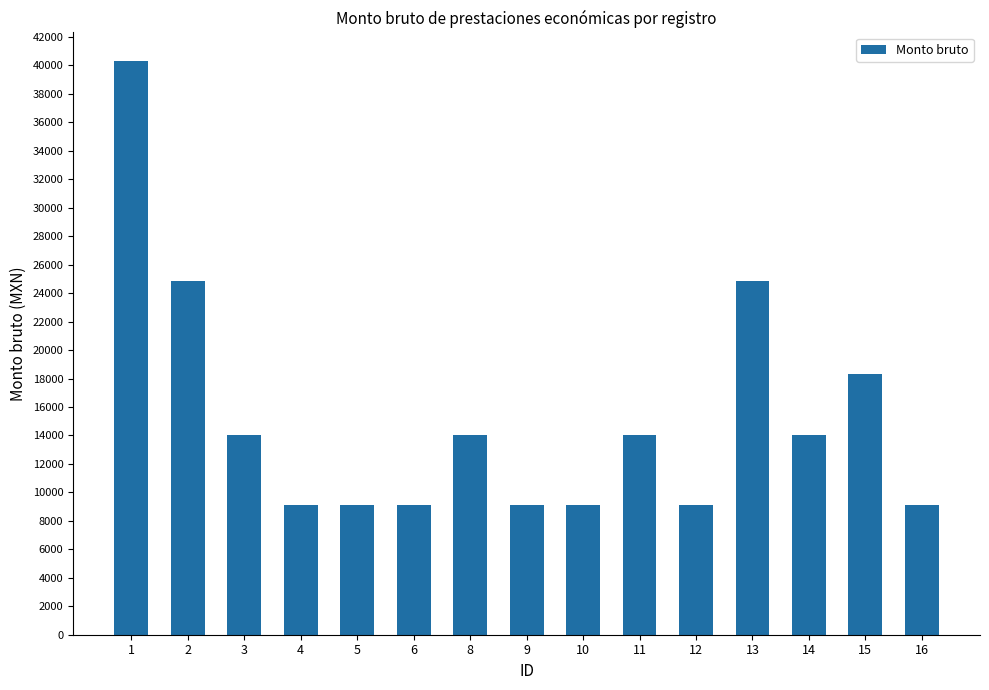

What is the value of the 6th bar from the left?

9143.5